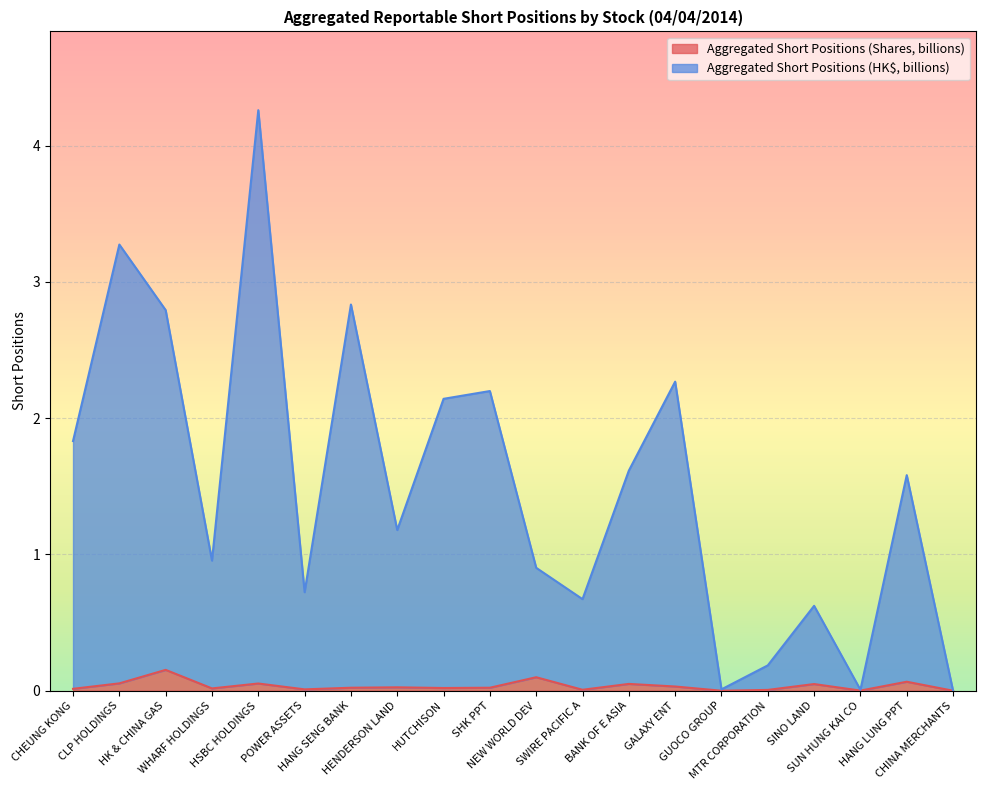

Reading left to right, list all the values displayed in this chart.

Aggregated Short Positions (Shares, billions): CHEUNG KONG=0.0	CLP HOLDINGS=0.1	HK & CHINA GAS=0.2	WHARF HOLDINGS=0.0	HSBC HOLDINGS=0.1	POWER ASSETS=0.0	HANG SENG BANK=0.0	HENDERSON LAND=0.0	HUTCHISON=0.0	SHK PPT=0.0	NEW WORLD DEV=0.1	SWIRE PACIFIC A=0.0	BANK OF E ASIA=0.1	GALAXY ENT=0.0	GUOCO GROUP=0.0	MTR CORPORATION=0.0	SINO LAND=0.0	SUN HUNG KAI CO=0.0	HANG LUNG PPT=0.1	CHINA MERCHANTS=0.0
Aggregated Short Positions (HK$, billions): CHEUNG KONG=1.8	CLP HOLDINGS=3.3	HK & CHINA GAS=2.8	WHARF HOLDINGS=1.0	HSBC HOLDINGS=4.3	POWER ASSETS=0.7	HANG SENG BANK=2.8	HENDERSON LAND=1.2	HUTCHISON=2.1	SHK PPT=2.2	NEW WORLD DEV=0.9	SWIRE PACIFIC A=0.7	BANK OF E ASIA=1.6	GALAXY ENT=2.3	GUOCO GROUP=0.0	MTR CORPORATION=0.2	SINO LAND=0.6	SUN HUNG KAI CO=0.0	HANG LUNG PPT=1.6	CHINA MERCHANTS=0.0